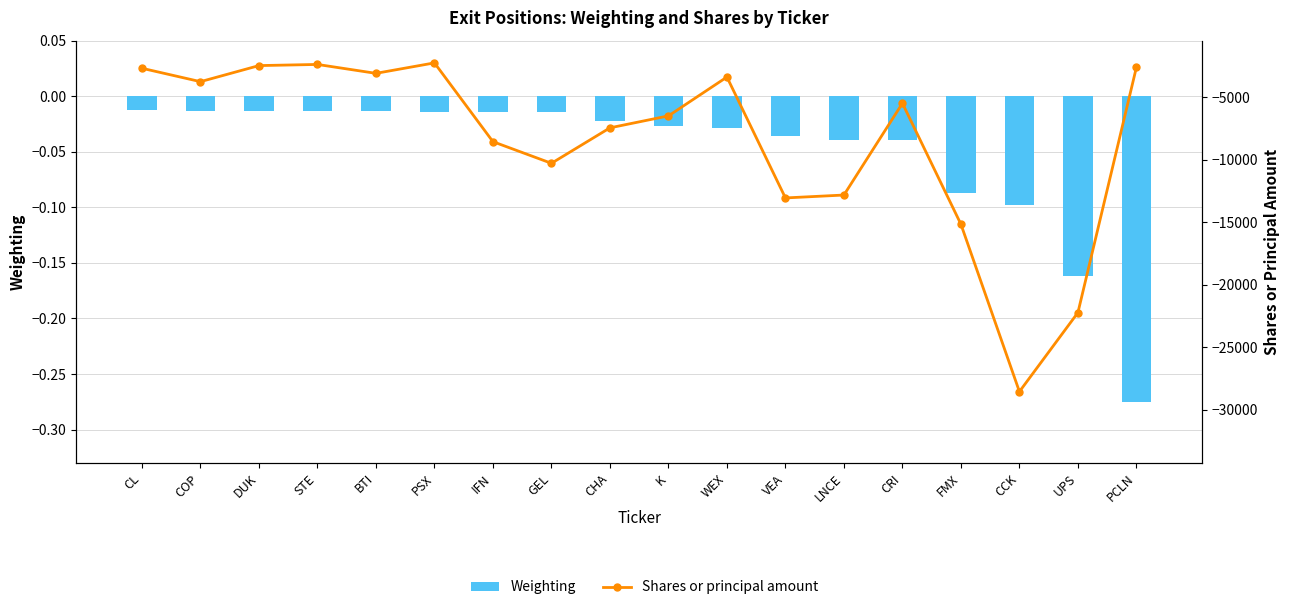

At which label does Shares or principal amount first exceed -5465?

CL